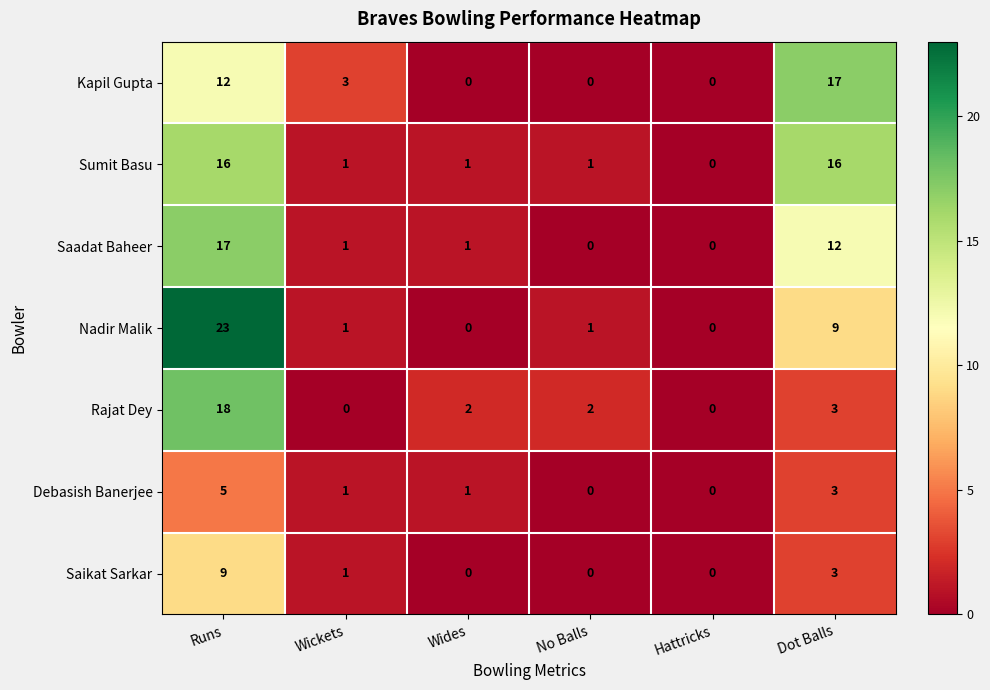

How many data points does each series have?

6